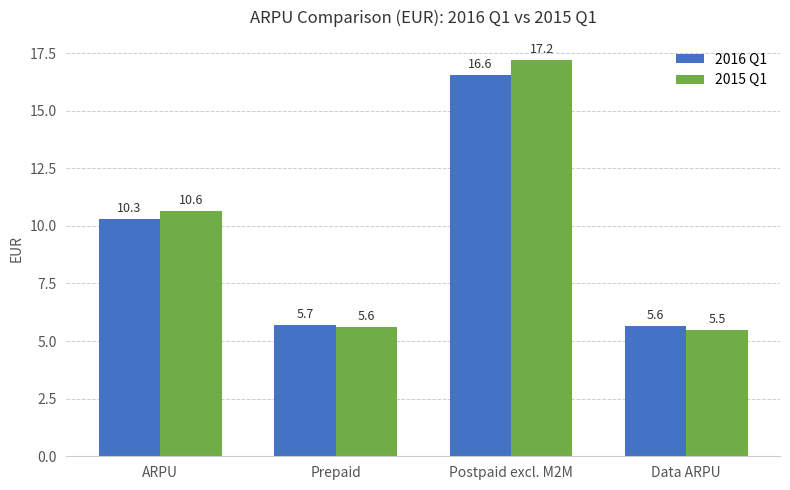

Which series changed the most between ARPU and Prepaid?

2015 Q1